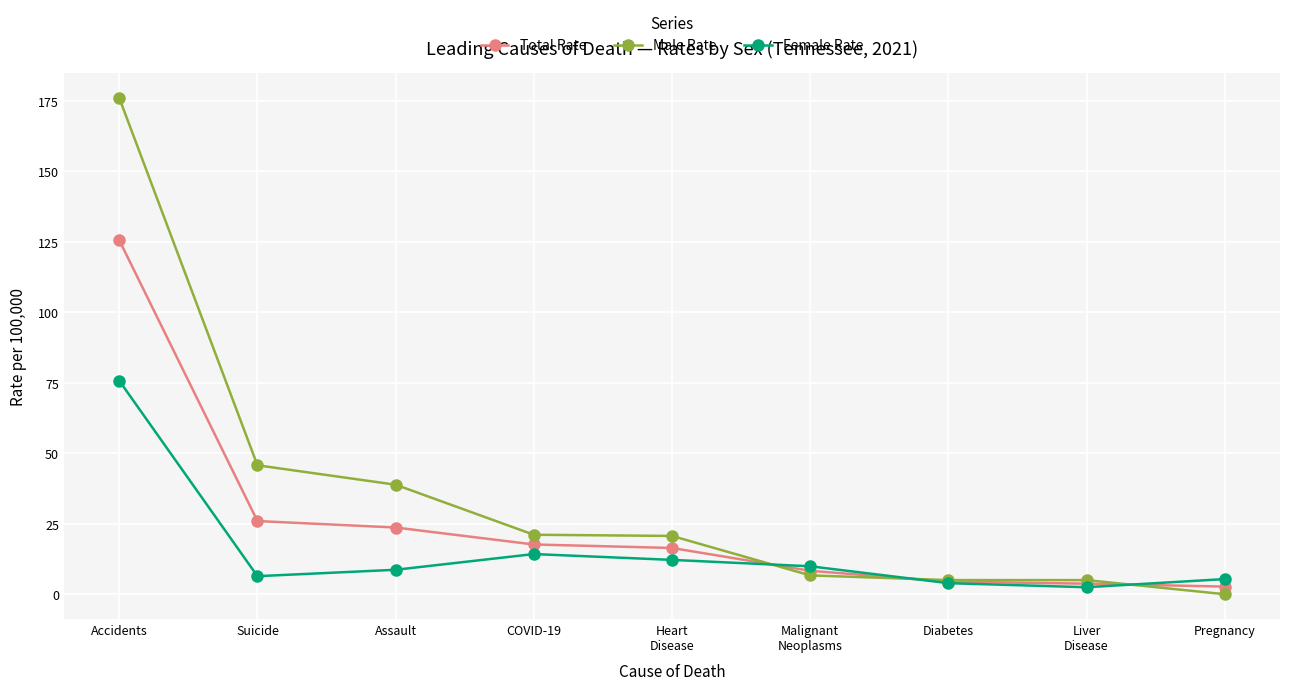

Rank the series by their maximum value, from highest to lowest.

Male Rate, Total Rate, Female Rate